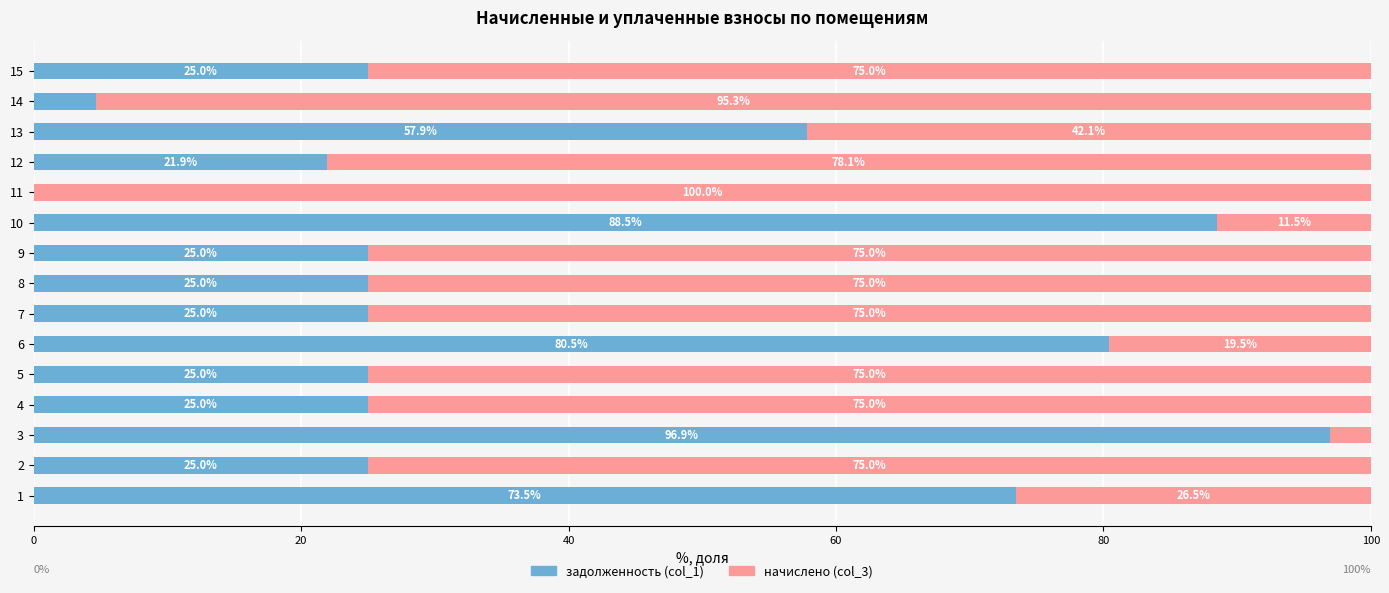

What is the highest value of the задолженность (col_1) series?

96.9